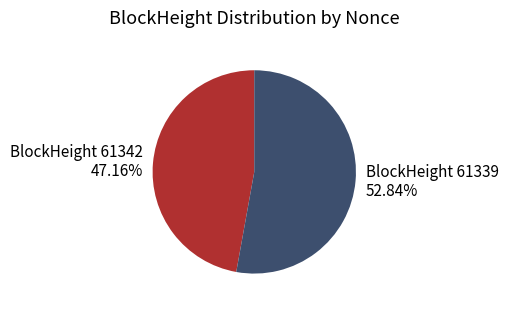

Which slice represents more than half of the pie?

BlockHeight 61339